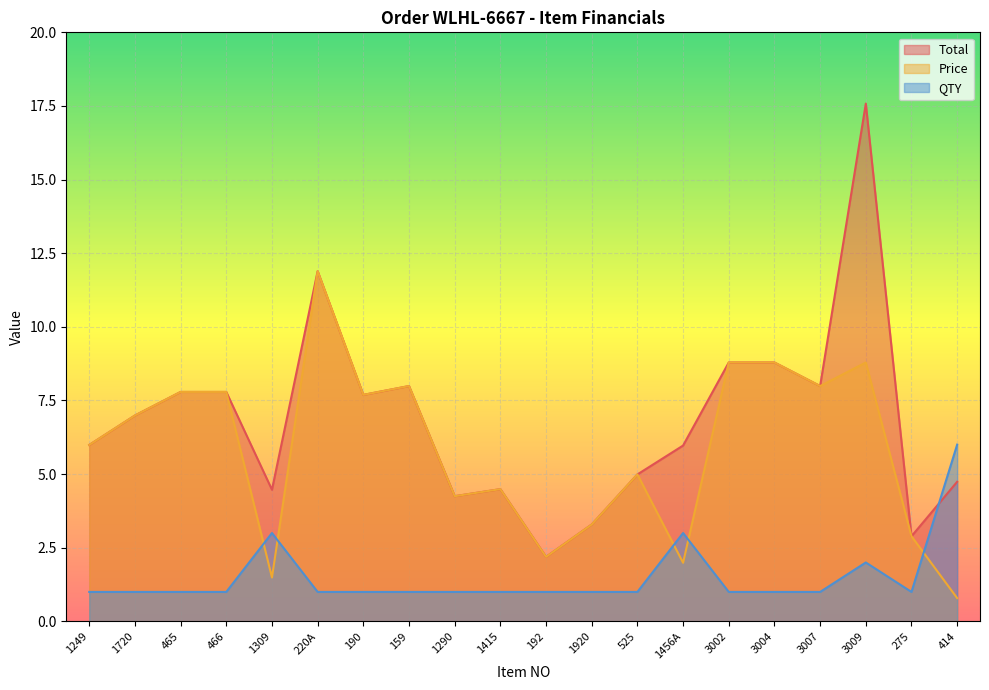

What is the label of the 11th point from the left?

192